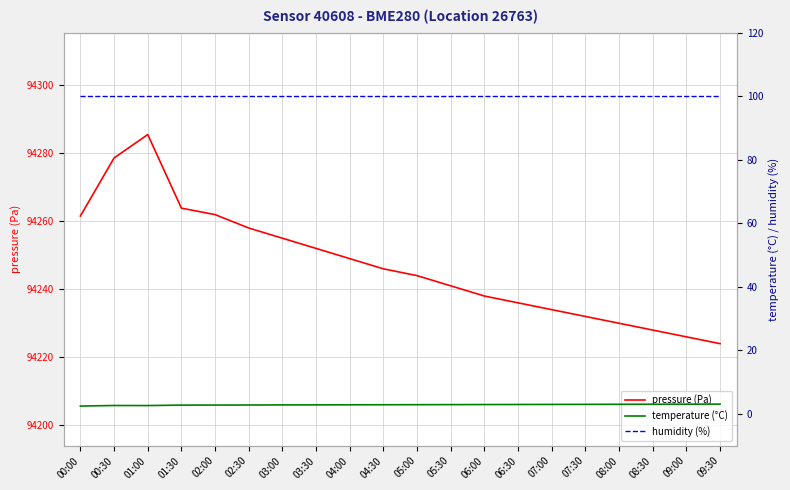

How many lines are shown in the chart?

3